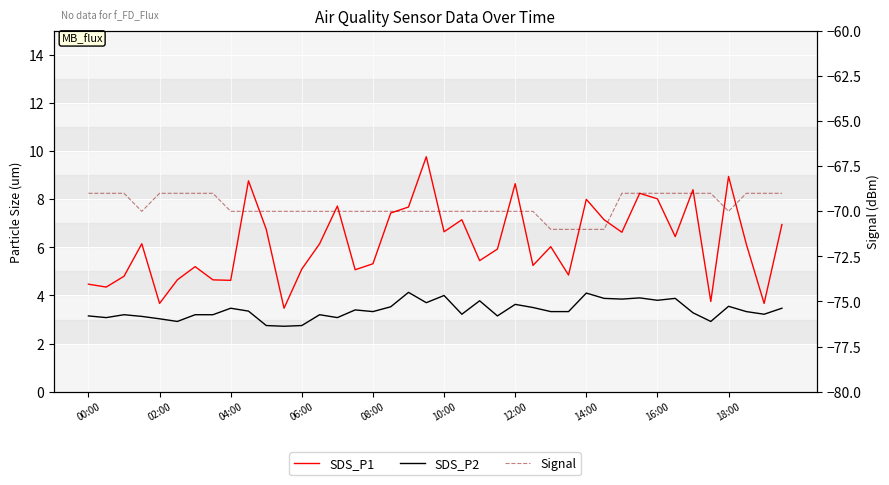

Is this an area chart (filled region under the line)?

No